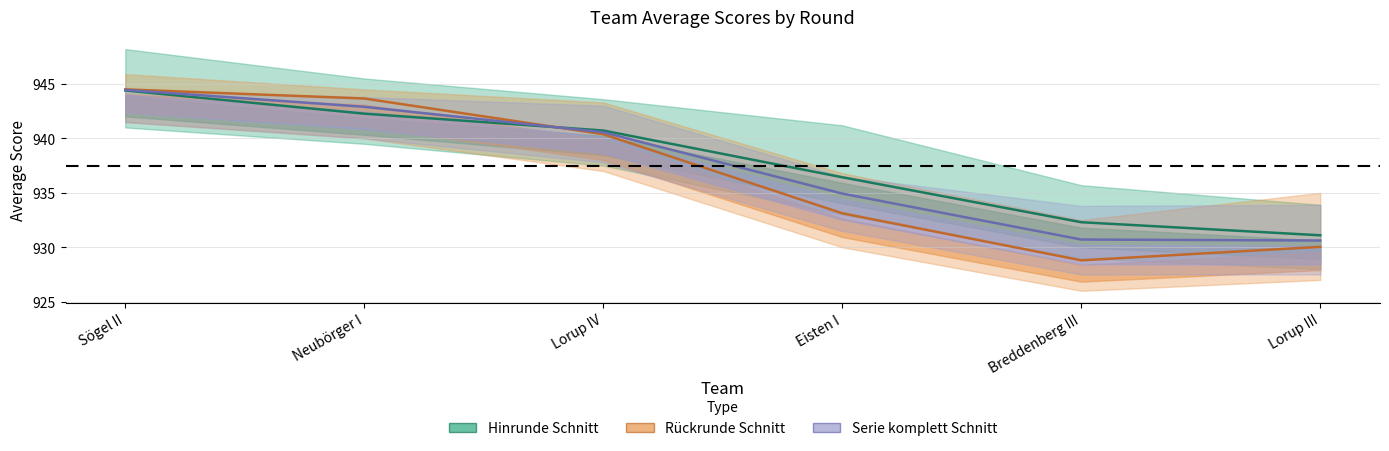

At which category is the sum across all series the highest?

Sögel II